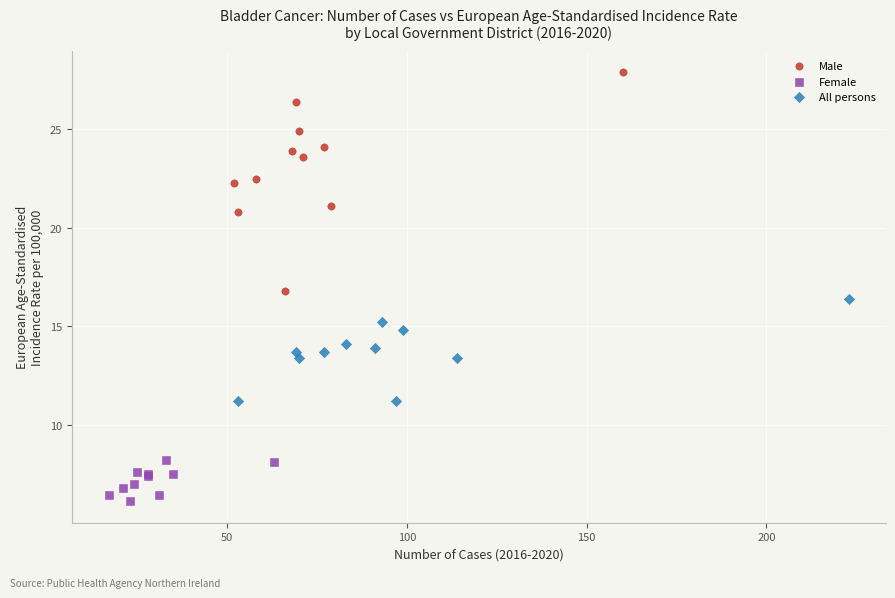

Which series contains the highest Y value?

Male